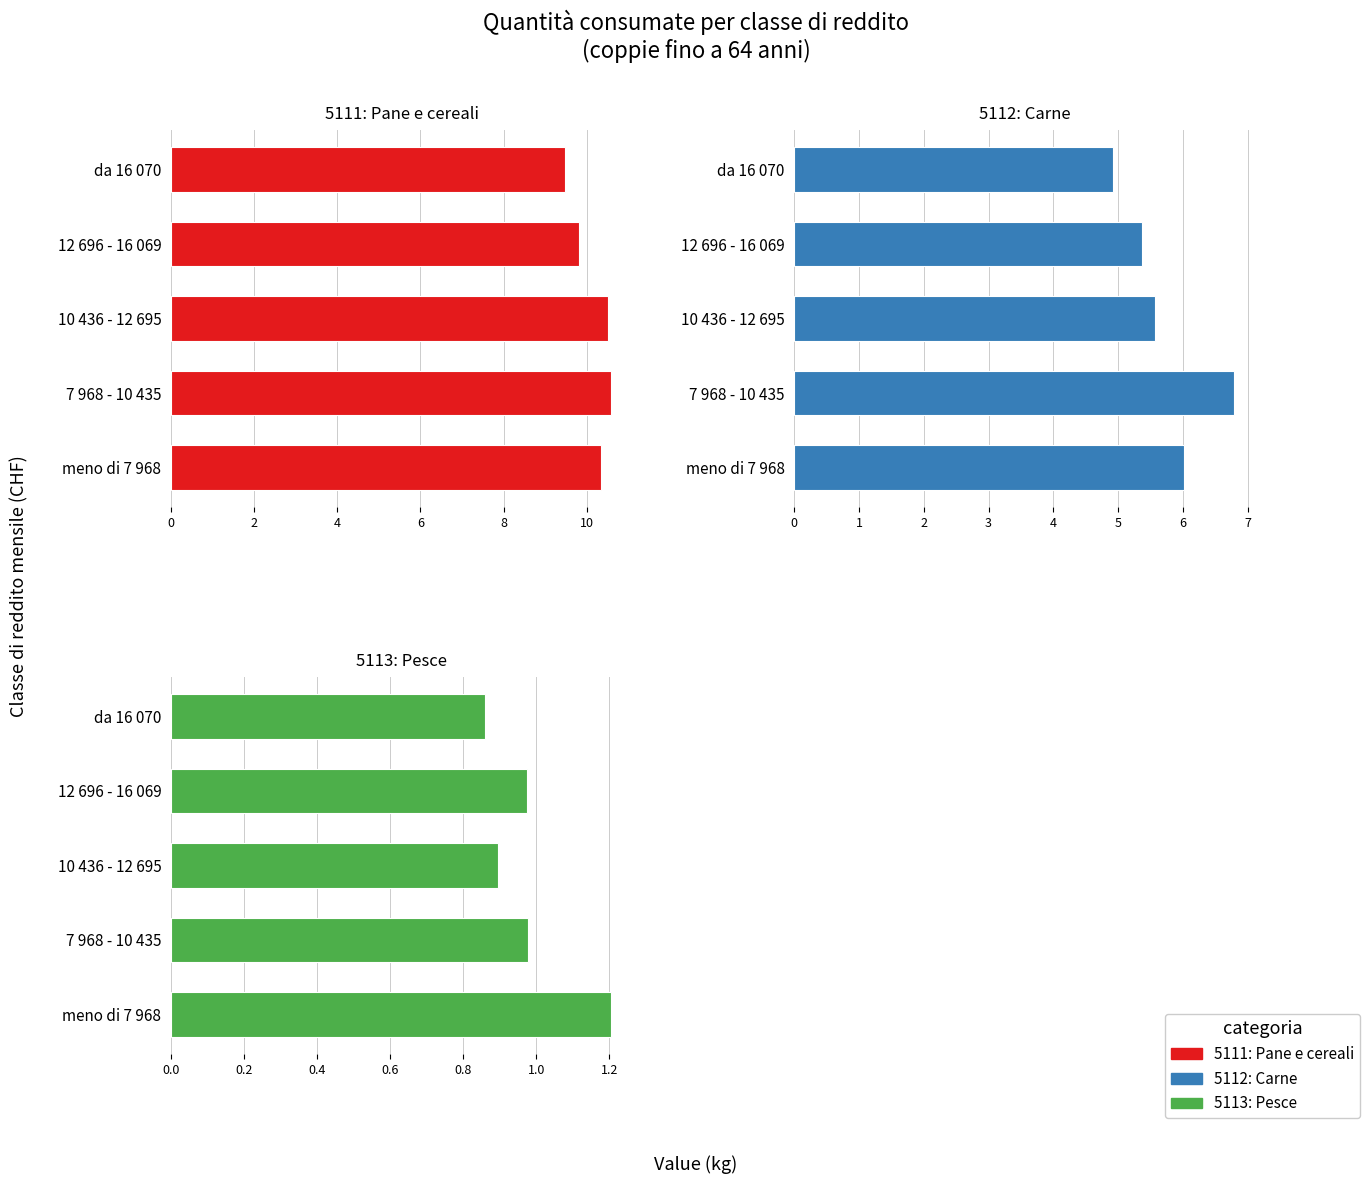

Is the value of 5113: Pesce at 10 436 - 12 695 greater than the value of 5112: Carne at da 16 070?

No